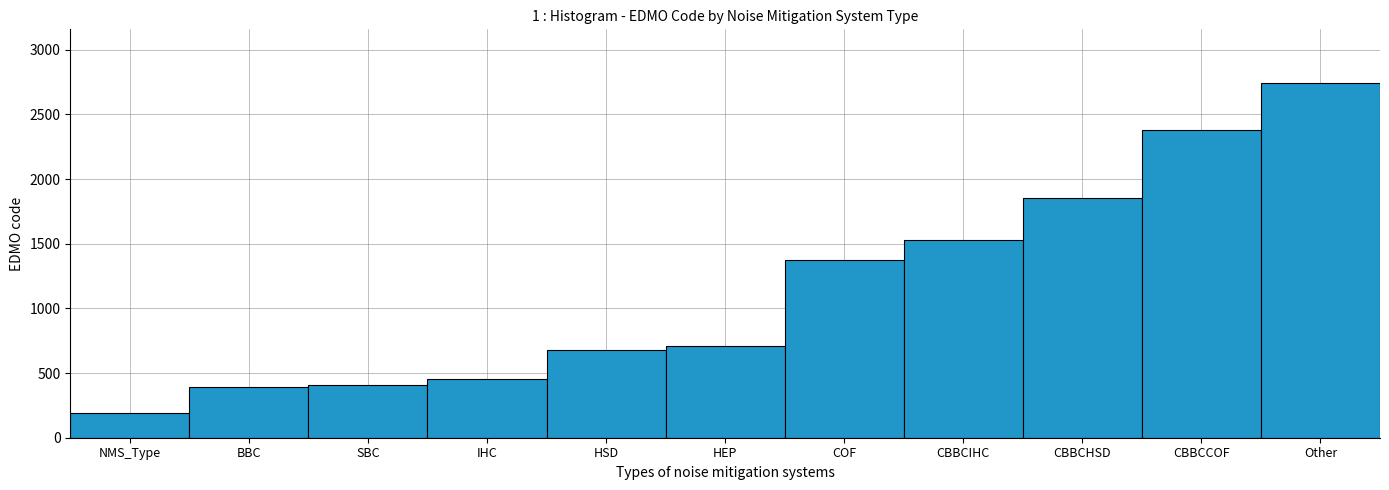

Reading left to right, extract all data points from this chart.

NMS_Type=193	BBC=396	SBC=411	IHC=457	HSD=680	HEP=713	COF=1375	CBBCIHC=1526	CBBCHSD=1850	CBBCCOF=2381	Other=2746